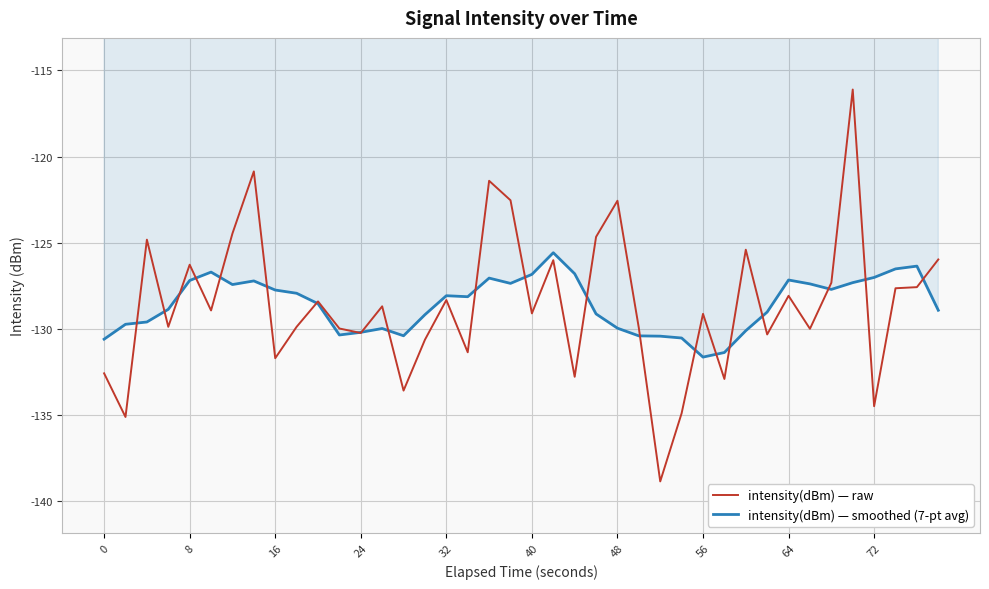

Which series has the largest range (max minus min)?

intensity(dBm) — raw